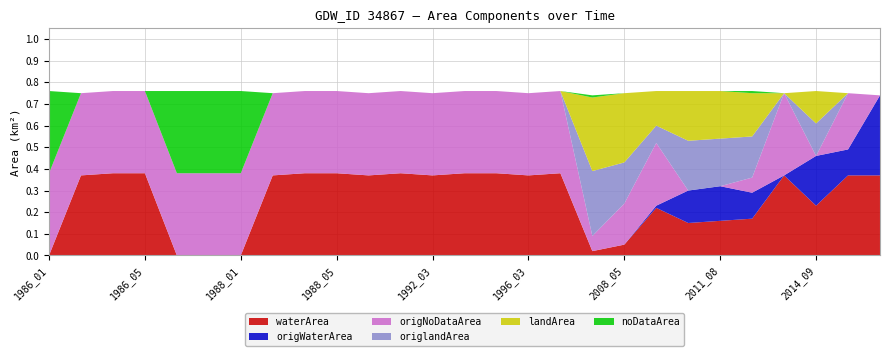

Reading right to left, list all the values displayed in this chart.

waterArea: 2019_05=0.4	2017_03=0.4	2014_09=0.2	2013_03=0.4	2011_10=0.2	2011_08=0.2	2011_07=0.1	2010_05=0.2	2008_05=0.1	1998_10=0.0	1997_05=0.4	1996_03=0.4	1994_05=0.4	1993_04=0.4	1992_03=0.4	1989_04=0.4	1989_03=0.4	1988_05=0.4	1988_04=0.4	1988_03=0.4	1988_01=0.0	1986_12=0.0	1986_11=0.0	1986_05=0.4	1986_04=0.4	1986_03=0.4	1986_01=0.0
origWaterArea: 2019_05=0.4	2017_03=0.1	2014_09=0.2	2013_03=0.0	2011_10=0.1	2011_08=0.2	2011_07=0.1	2010_05=0.0	2008_05=0.0	1998_10=0.0	1997_05=0.0	1996_03=0.0	1994_05=0.0	1993_04=0.0	1992_03=0.0	1989_04=0.0	1989_03=0.0	1988_05=0.0	1988_04=0.0	1988_03=0.0	1988_01=0.0	1986_12=0.0	1986_11=0.0	1986_05=0.0	1986_04=0.0	1986_03=0.0	1986_01=0.0
origNoDataArea: 2019_05=0.0	2017_03=0.3	2014_09=0.0	2013_03=0.4	2011_10=0.1	2011_08=0.0	2011_07=0.0	2010_05=0.3	2008_05=0.2	1998_10=0.1	1997_05=0.4	1996_03=0.4	1994_05=0.4	1993_04=0.4	1992_03=0.4	1989_04=0.4	1989_03=0.4	1988_05=0.4	1988_04=0.4	1988_03=0.4	1988_01=0.4	1986_12=0.4	1986_11=0.4	1986_05=0.4	1986_04=0.4	1986_03=0.4	1986_01=0.4
origlandArea: 2019_05=0.0	2017_03=0.0	2014_09=0.1	2013_03=0.0	2011_10=0.2	2011_08=0.2	2011_07=0.2	2010_05=0.1	2008_05=0.2	1998_10=0.3	1997_05=0.0	1996_03=0.0	1994_05=0.0	1993_04=0.0	1992_03=0.0	1989_04=0.0	1989_03=0.0	1988_05=0.0	1988_04=0.0	1988_03=0.0	1988_01=0.0	1986_12=0.0	1986_11=0.0	1986_05=0.0	1986_04=0.0	1986_03=0.0	1986_01=0.0
landArea: 2019_05=0.0	2017_03=0.0	2014_09=0.1	2013_03=0.0	2011_10=0.2	2011_08=0.2	2011_07=0.2	2010_05=0.2	2008_05=0.3	1998_10=0.3	1997_05=0.0	1996_03=0.0	1994_05=0.0	1993_04=0.0	1992_03=0.0	1989_04=0.0	1989_03=0.0	1988_05=0.0	1988_04=0.0	1988_03=0.0	1988_01=0.0	1986_12=0.0	1986_11=0.0	1986_05=0.0	1986_04=0.0	1986_03=0.0	1986_01=0.0
noDataArea: 2019_05=0.0	2017_03=0.0	2014_09=0.0	2013_03=0.0	2011_10=0.0	2011_08=0.0	2011_07=0.0	2010_05=0.0	2008_05=0.0	1998_10=0.0	1997_05=0.0	1996_03=0.0	1994_05=0.0	1993_04=0.0	1992_03=0.0	1989_04=0.0	1989_03=0.0	1988_05=0.0	1988_04=0.0	1988_03=0.0	1988_01=0.4	1986_12=0.4	1986_11=0.4	1986_05=0.0	1986_04=0.0	1986_03=0.0	1986_01=0.4